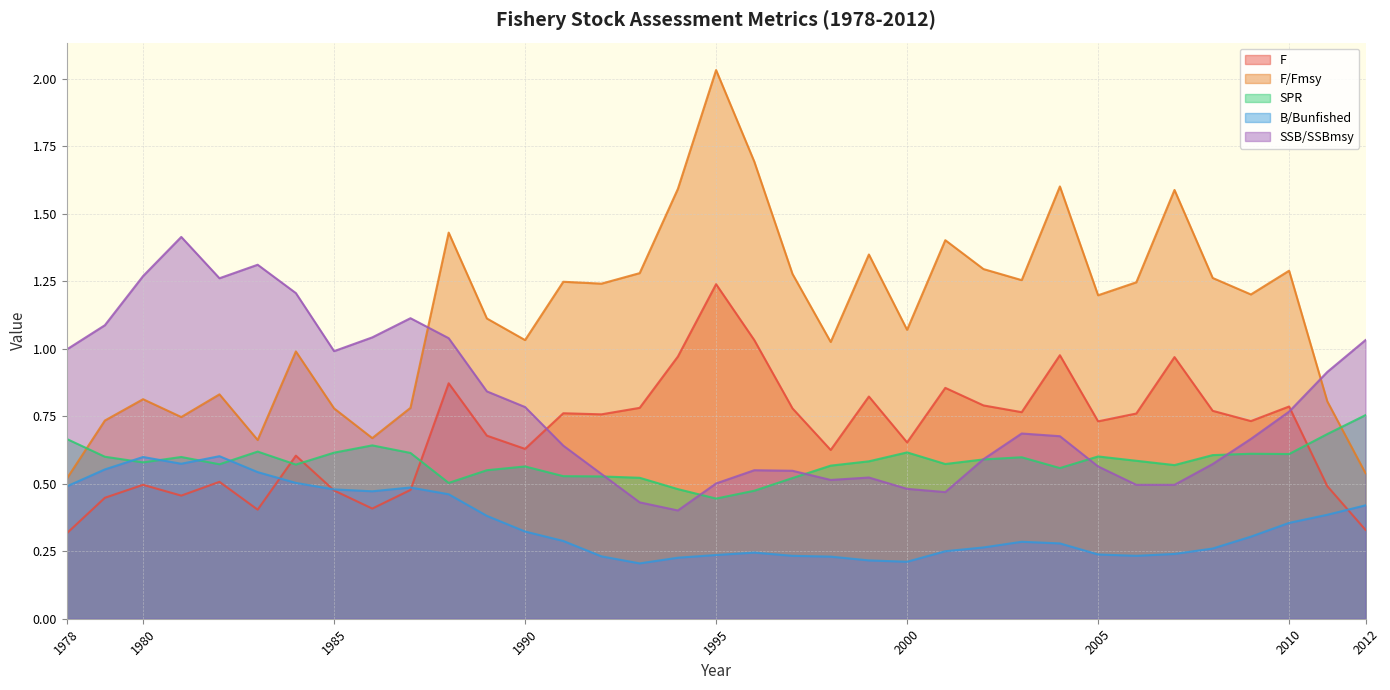

Reading left to right, list all the values displayed in this chart.

F: 1978=0.3	1979=0.4	1980=0.5	1981=0.5	1982=0.5	1983=0.4	1984=0.6	1985=0.5	1986=0.4	1987=0.5	1988=0.9	1989=0.7	1990=0.6	1991=0.8	1992=0.8	1993=0.8	1994=1.0	1995=1.2	1996=1.0	1997=0.8	1998=0.6	1999=0.8	2000=0.7	2001=0.9	2002=0.8	2003=0.8	2004=1.0	2005=0.7	2006=0.8	2007=1.0	2008=0.8	2009=0.7	2010=0.8	2011=0.5	2012=0.3
F/Fmsy: 1978=0.5	1979=0.7	1980=0.8	1981=0.7	1982=0.8	1983=0.7	1984=1.0	1985=0.8	1986=0.7	1987=0.8	1988=1.4	1989=1.1	1990=1.0	1991=1.2	1992=1.2	1993=1.3	1994=1.6	1995=2.0	1996=1.7	1997=1.3	1998=1.0	1999=1.3	2000=1.1	2001=1.4	2002=1.3	2003=1.3	2004=1.6	2005=1.2	2006=1.2	2007=1.6	2008=1.3	2009=1.2	2010=1.3	2011=0.8	2012=0.5
SPR: 1978=0.7	1979=0.6	1980=0.6	1981=0.6	1982=0.6	1983=0.6	1984=0.6	1985=0.6	1986=0.6	1987=0.6	1988=0.5	1989=0.6	1990=0.6	1991=0.5	1992=0.5	1993=0.5	1994=0.5	1995=0.4	1996=0.5	1997=0.5	1998=0.6	1999=0.6	2000=0.6	2001=0.6	2002=0.6	2003=0.6	2004=0.6	2005=0.6	2006=0.6	2007=0.6	2008=0.6	2009=0.6	2010=0.6	2011=0.7	2012=0.8
B/Bunfished: 1978=0.5	1979=0.6	1980=0.6	1981=0.6	1982=0.6	1983=0.5	1984=0.5	1985=0.5	1986=0.5	1987=0.5	1988=0.5	1989=0.4	1990=0.3	1991=0.3	1992=0.2	1993=0.2	1994=0.2	1995=0.2	1996=0.2	1997=0.2	1998=0.2	1999=0.2	2000=0.2	2001=0.2	2002=0.3	2003=0.3	2004=0.3	2005=0.2	2006=0.2	2007=0.2	2008=0.3	2009=0.3	2010=0.4	2011=0.4	2012=0.4
SSB/SSBmsy: 1978=1.0	1979=1.1	1980=1.3	1981=1.4	1982=1.3	1983=1.3	1984=1.2	1985=1.0	1986=1.0	1987=1.1	1988=1.0	1989=0.8	1990=0.8	1991=0.6	1992=0.5	1993=0.4	1994=0.4	1995=0.5	1996=0.6	1997=0.5	1998=0.5	1999=0.5	2000=0.5	2001=0.5	2002=0.6	2003=0.7	2004=0.7	2005=0.6	2006=0.5	2007=0.5	2008=0.6	2009=0.7	2010=0.8	2011=0.9	2012=1.0